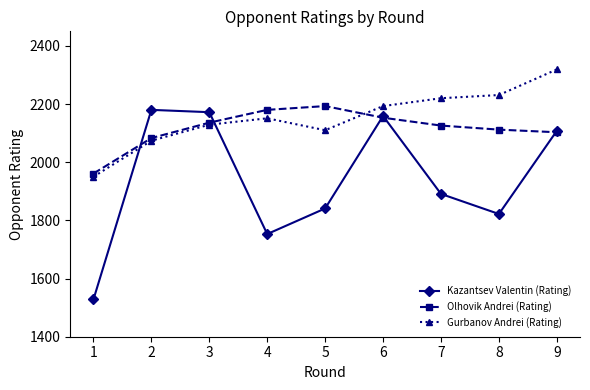

Reading left to right, what are all the values shown in this chart?

Kazantsev Valentin (Rating): 1=1528	2=2180	3=2172	4=1753	5=1841	6=2159	7=1891	8=1822	9=2108
Olhovik Andrei (Rating): 1=1961	2=2083	3=2136	4=2180	5=2193	6=2153	7=2126	8=2112	9=2103
Gurbanov Andrei (Rating): 1=1950	2=2074	3=2129	4=2151	5=2110	6=2193	7=2220	8=2231	9=2319